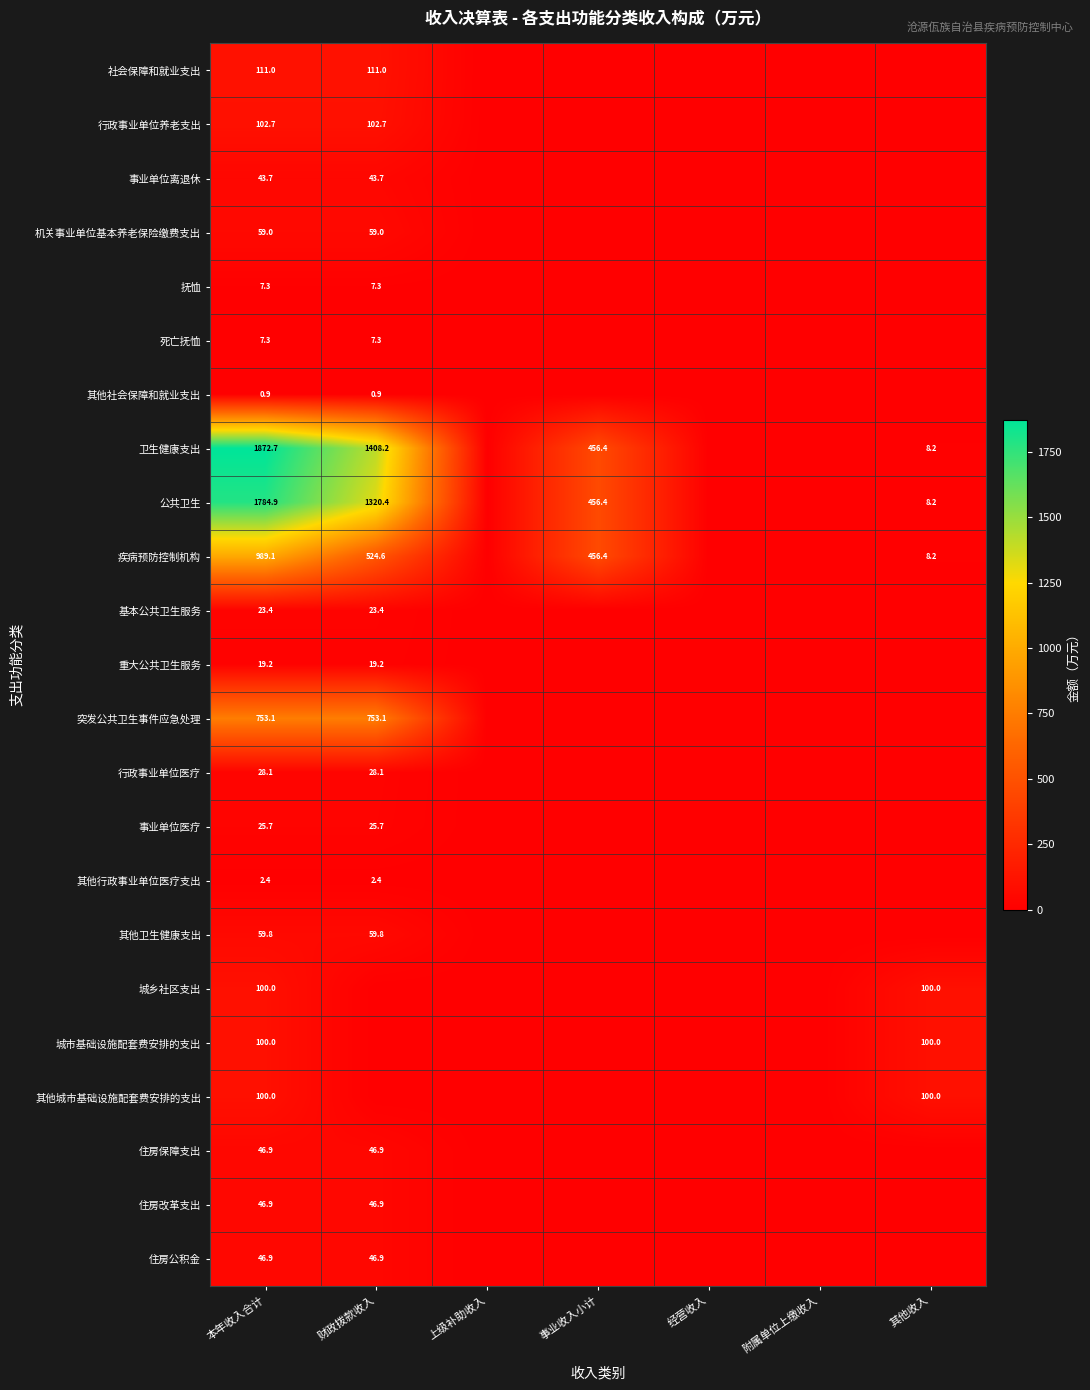

The value of 社会保障和就业支出 at 本年收入合计 is 111.0. True or false?

True